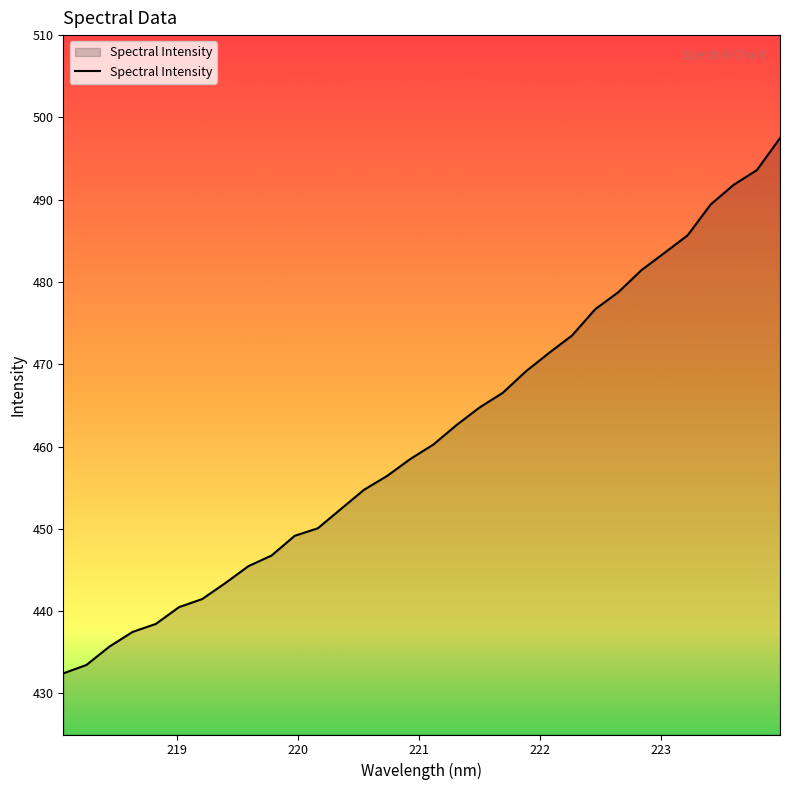

How many lines are shown in the chart?

1